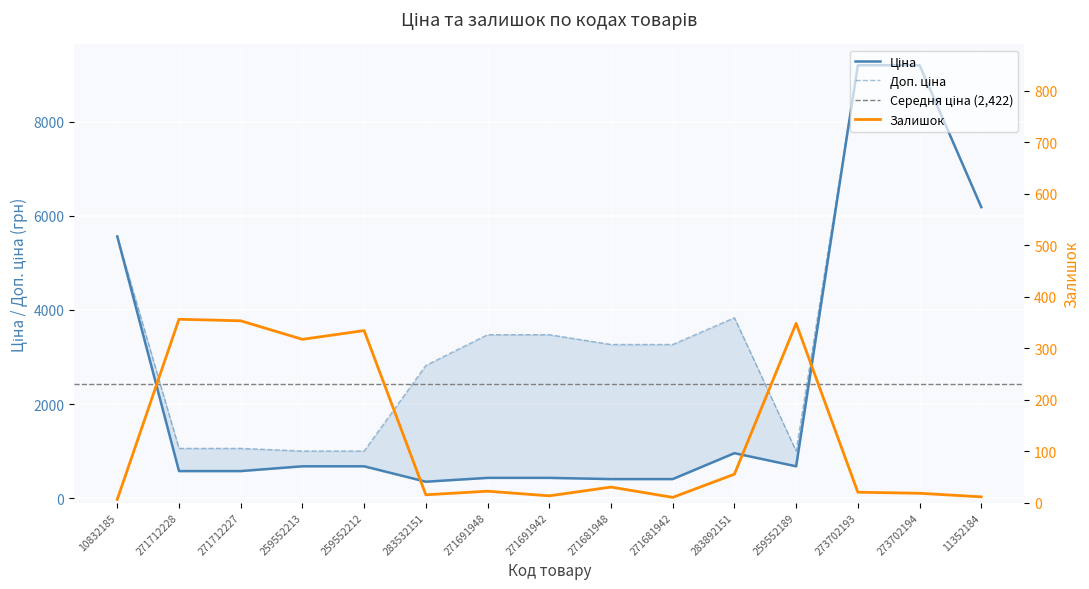

How many interior local valleys does the Доп. ціна series have?

1